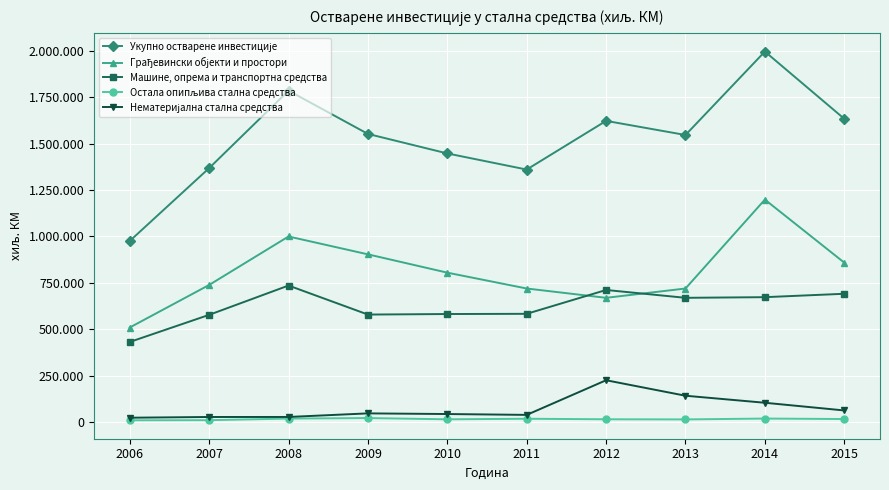

What is the total value across all series at 2013?

3089646